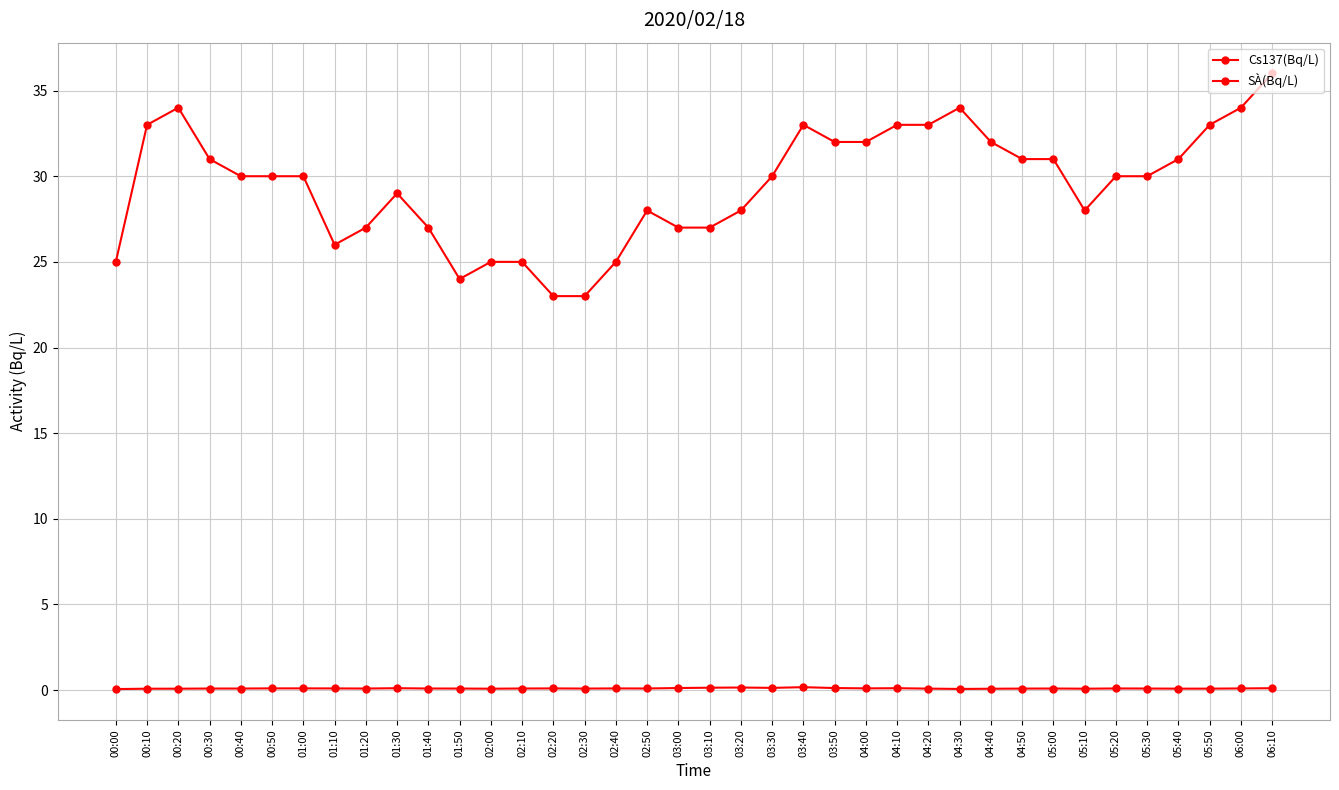

What is the difference between the highest and lowest values at 01:20?

26.9